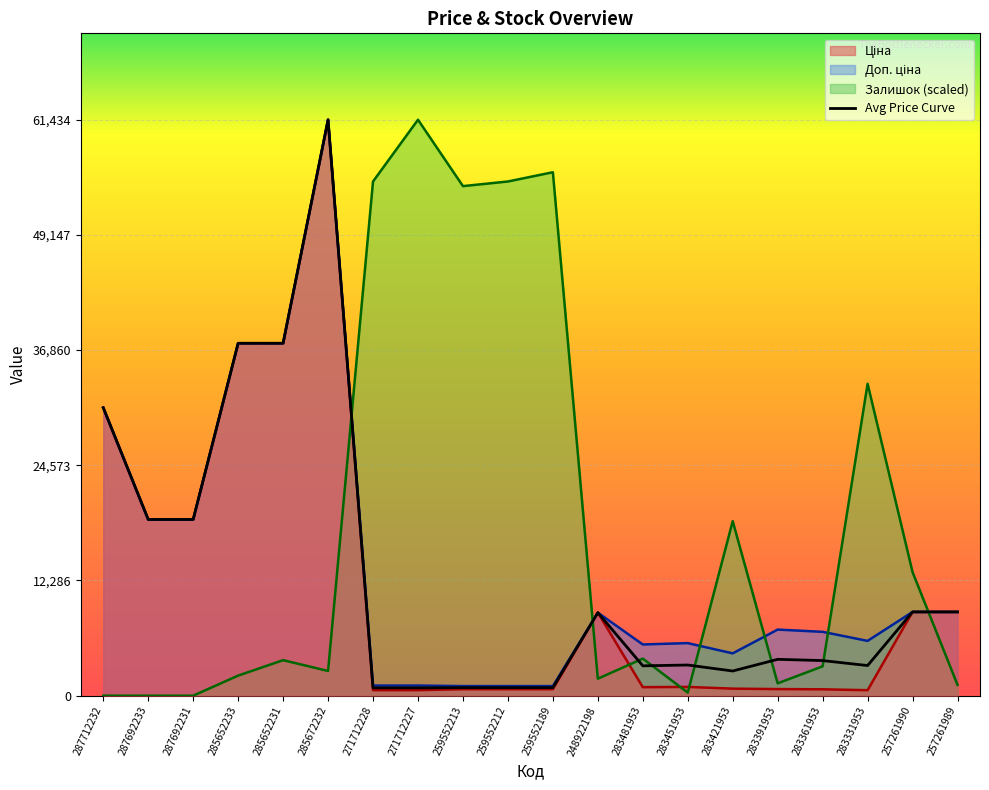

In Доп. ціна, how many points are higher than both neighbors (excluding endpoints)?

4